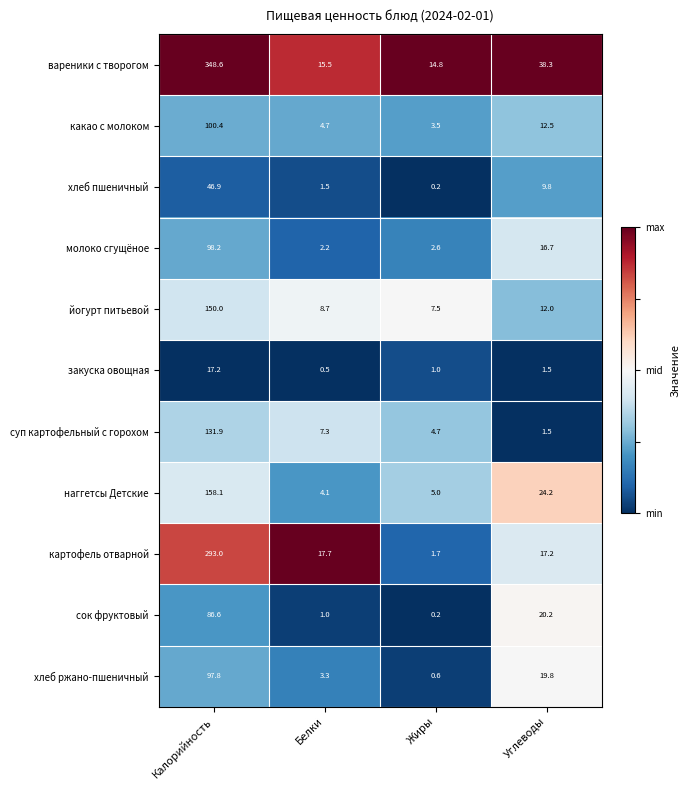

Which series has the largest range (max minus min)?

вареники с творогом